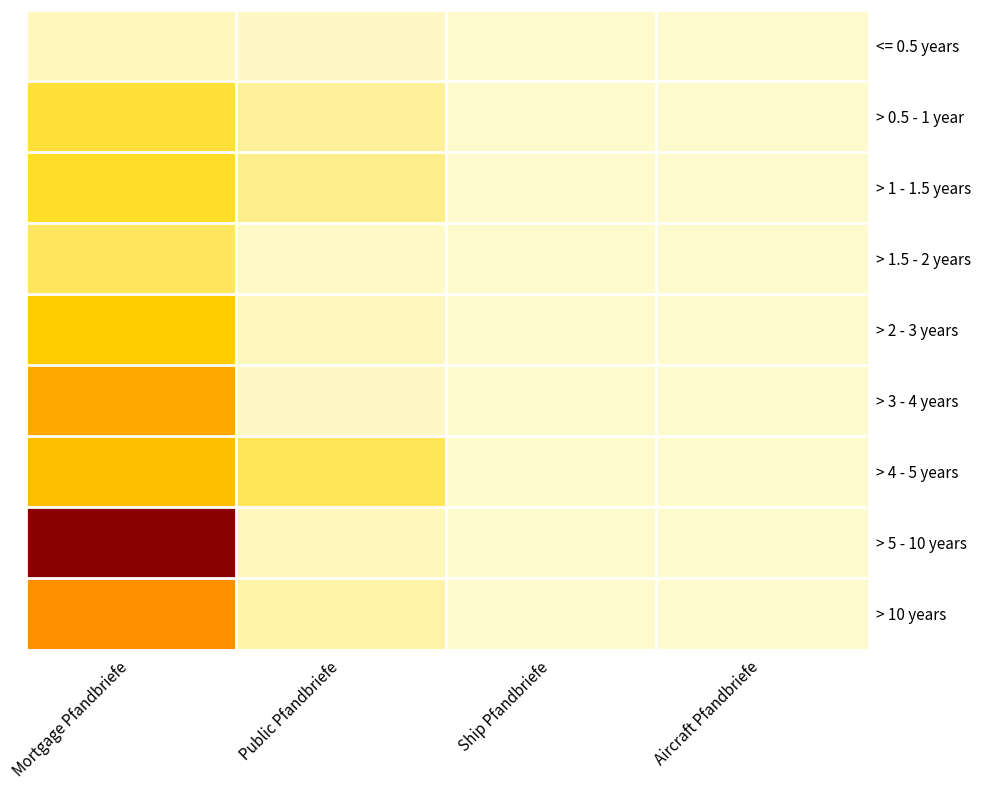

Which series has the largest total across all categories?

> 5 - 10 years